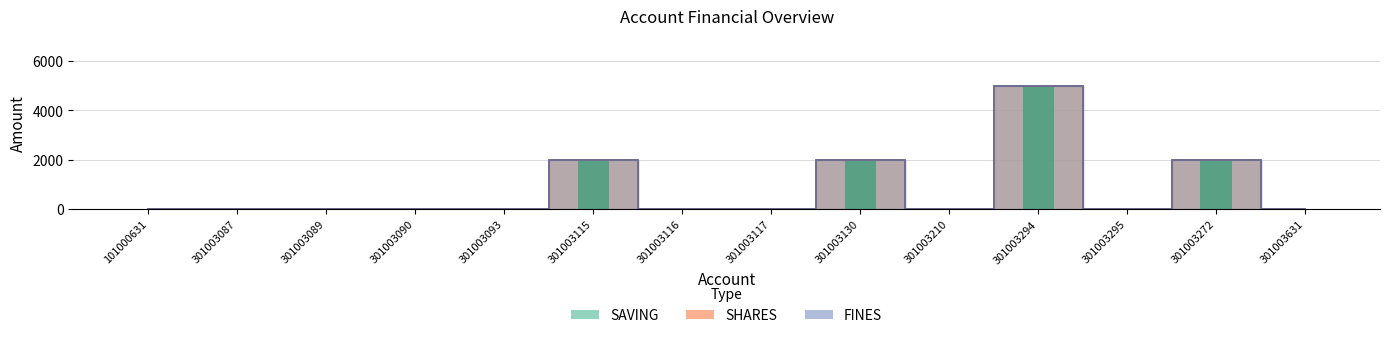

Between 101000631 and 301003116, which series saw the biggest shift?

SAVING